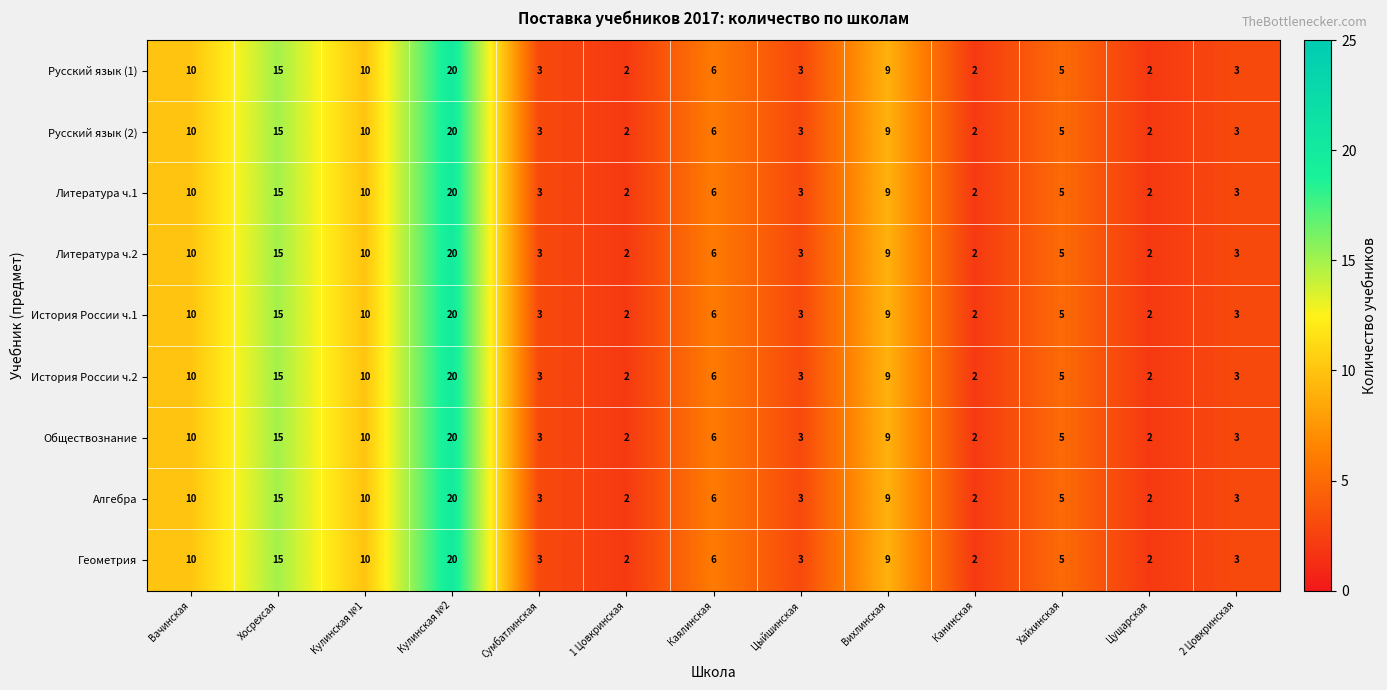

Is it true that Алгебра equals 10 at Кулинская №1?

True